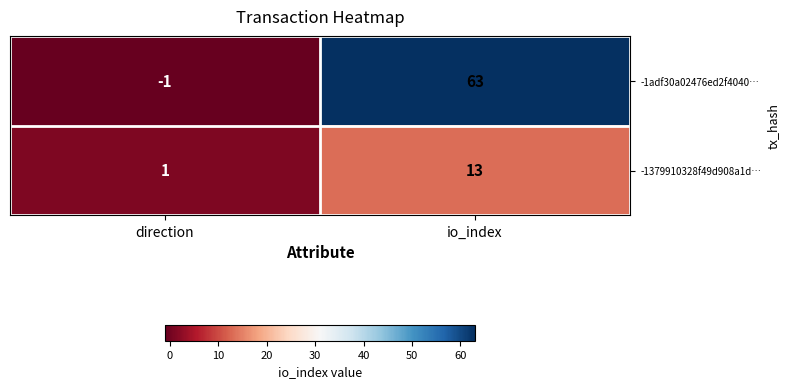

Which series has the largest range (max minus min)?

-1adf30a02476ed2f4040…